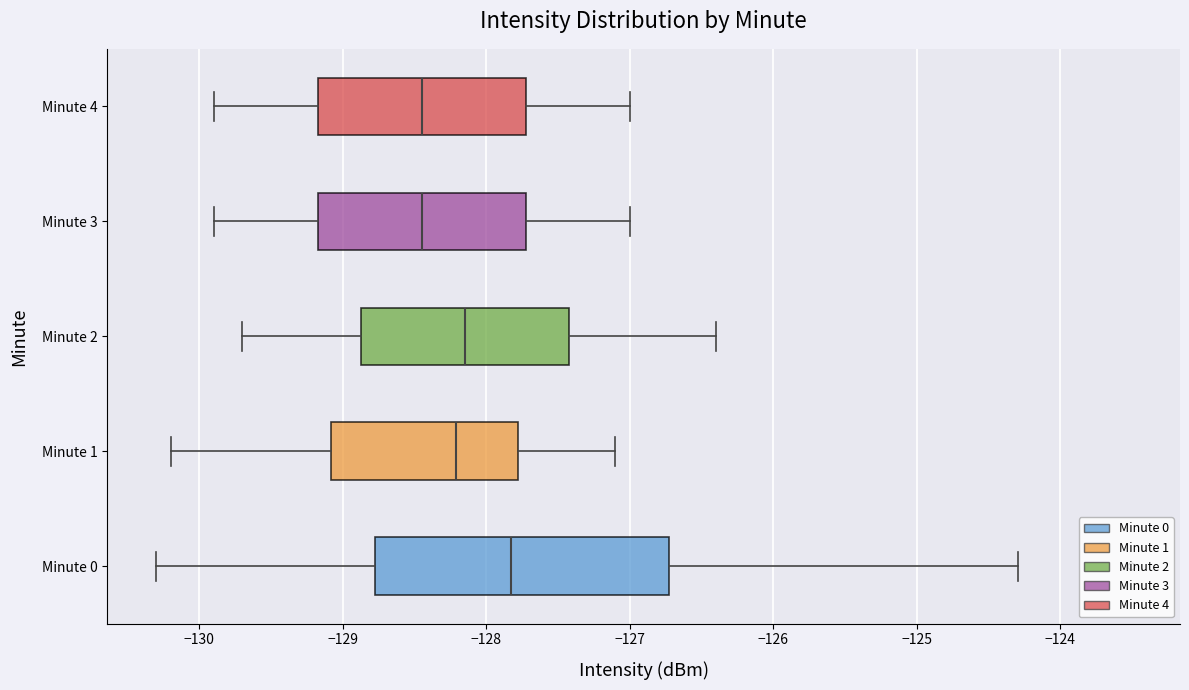

Which box is the widest, from its left edge to its right edge?

Minute 0